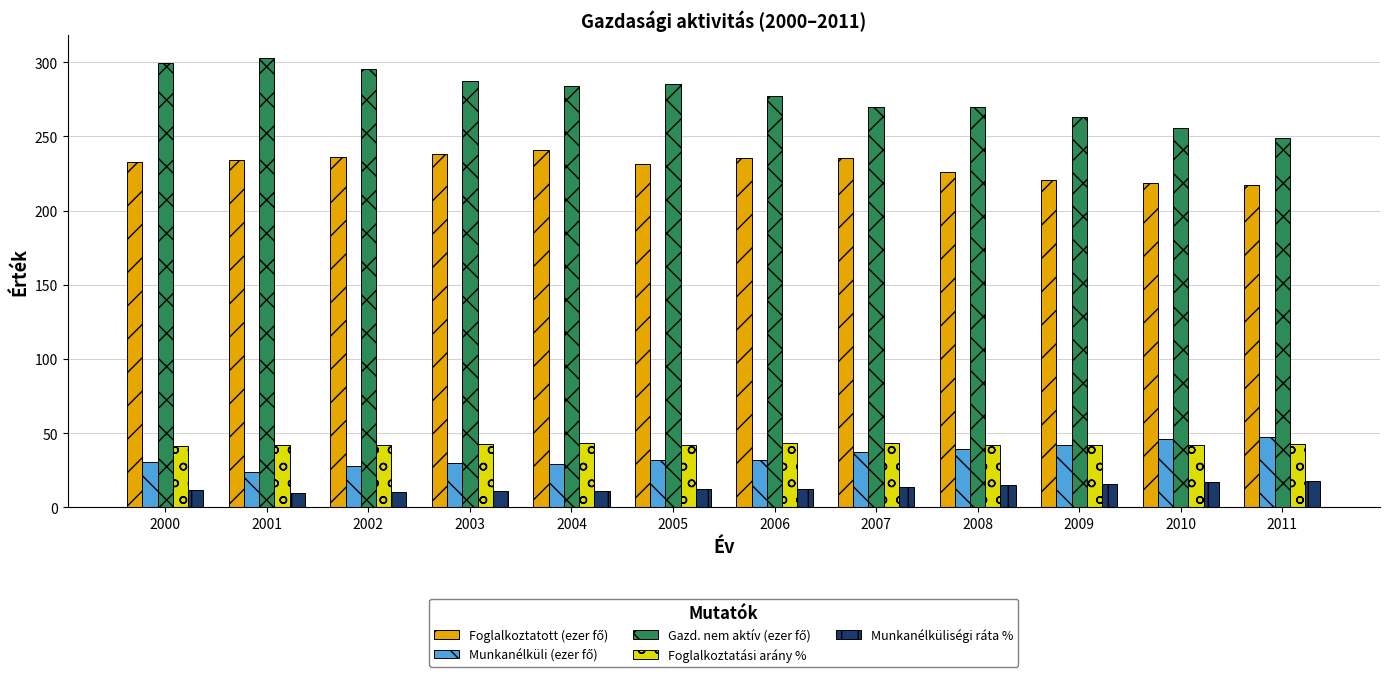

What is the maximum value shown in the chart?

303.1